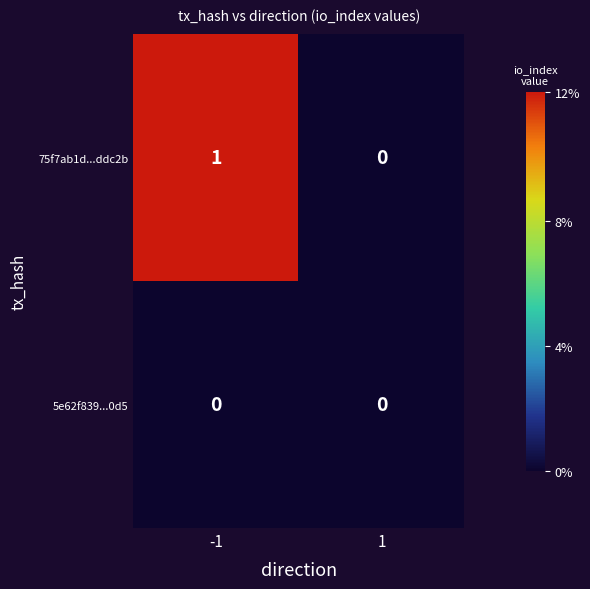

Which series has the widest spread of values?

75f7ab1d...ddc2b